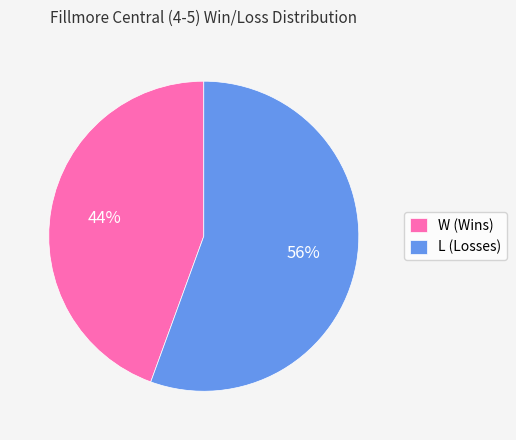

To the nearest percent, what is the average slice percentage?

50%